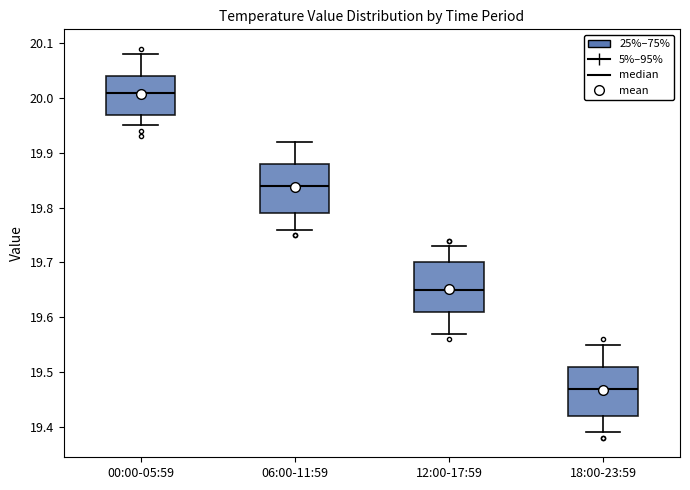

Reading left to right, transcribe this box plot: for each box, give where its median line is, the range the box spans, and where its two whiskers end, as read against the y-axis. The values are not printed on the chart, so give them approximately, as read against the axis.

00:00-05:59: median 20.01, box 19.97 to 20.04, whiskers 19.95 to 20.08
06:00-11:59: median 19.84, box 19.79 to 19.88, whiskers 19.76 to 19.92
12:00-17:59: median 19.65, box 19.61 to 19.70, whiskers 19.57 to 19.73
18:00-23:59: median 19.47, box 19.42 to 19.51, whiskers 19.39 to 19.55